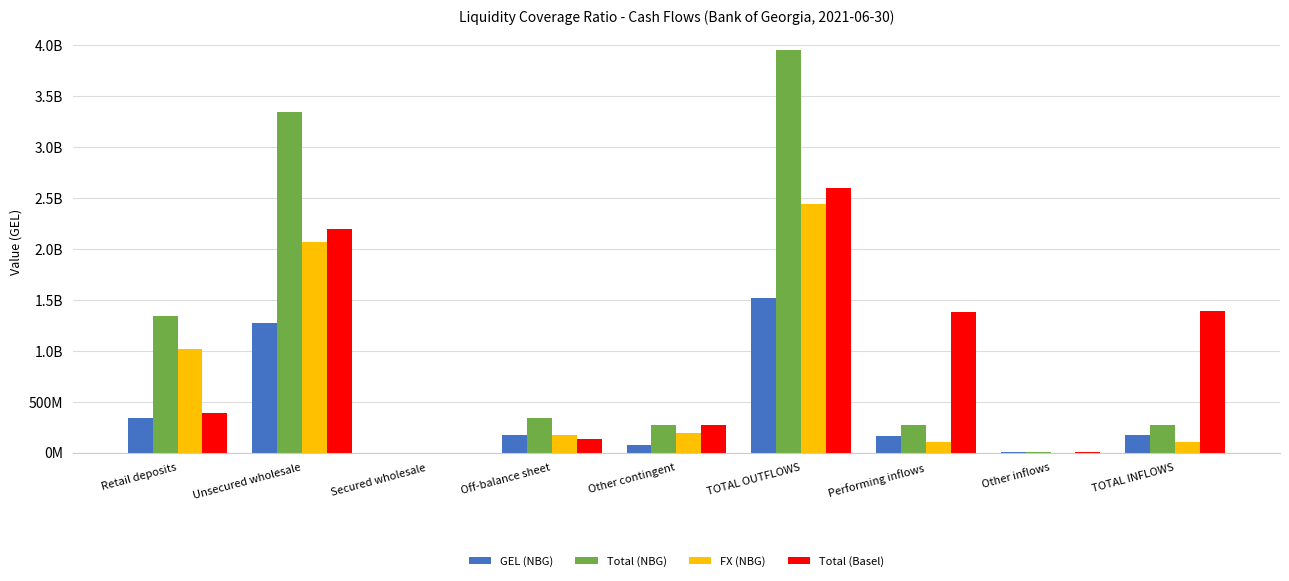

Rank the series at Off-balance sheet from highest to lowest value.

Total (NBG), GEL (NBG), FX (NBG), Total (Basel)